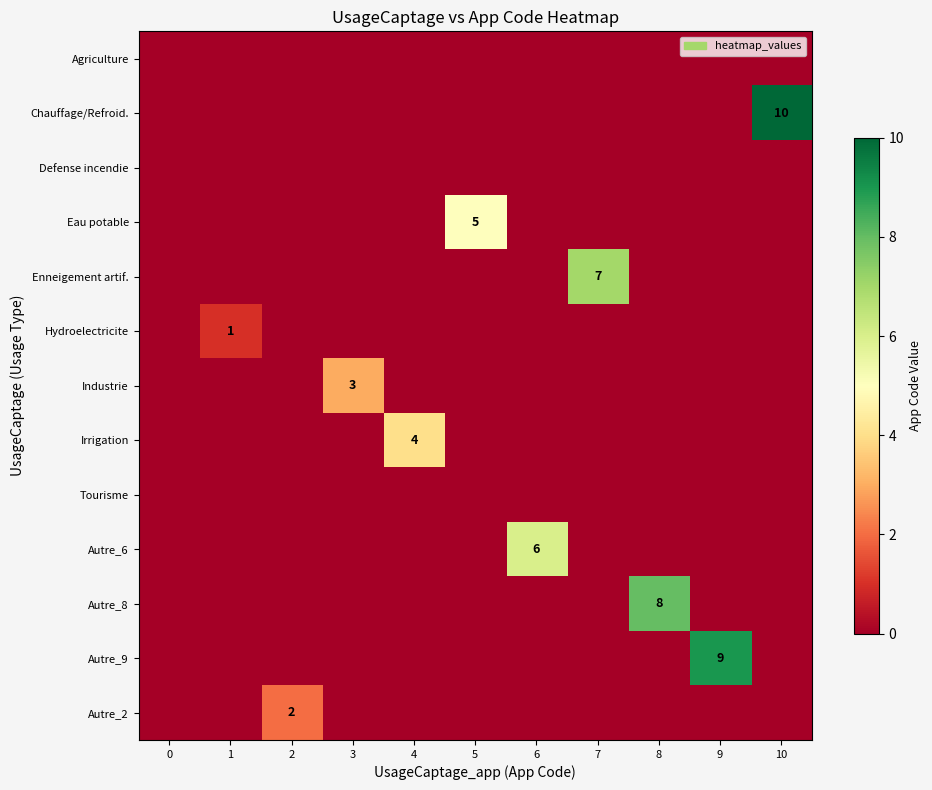

The value of Hydroelectricite at 1 is 1. True or false?

True